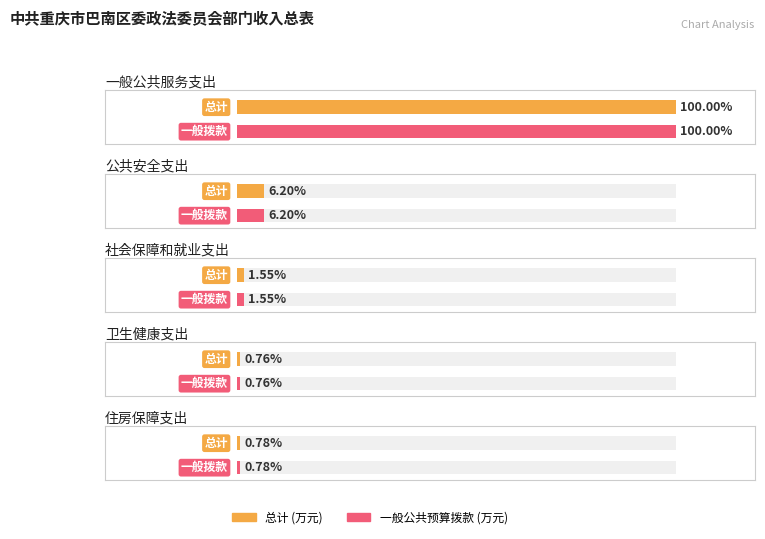

Which series has the largest total across all categories?

一般公共预算拨款收入